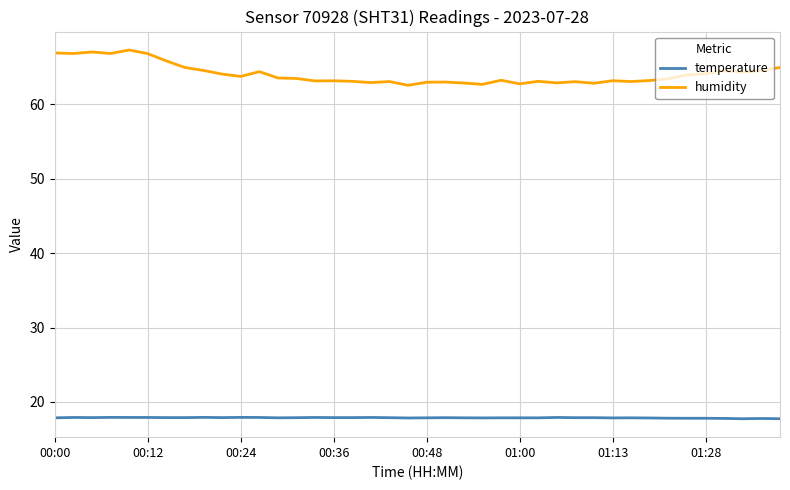

Rank the series by their average value, from lowest to highest.

temperature, humidity